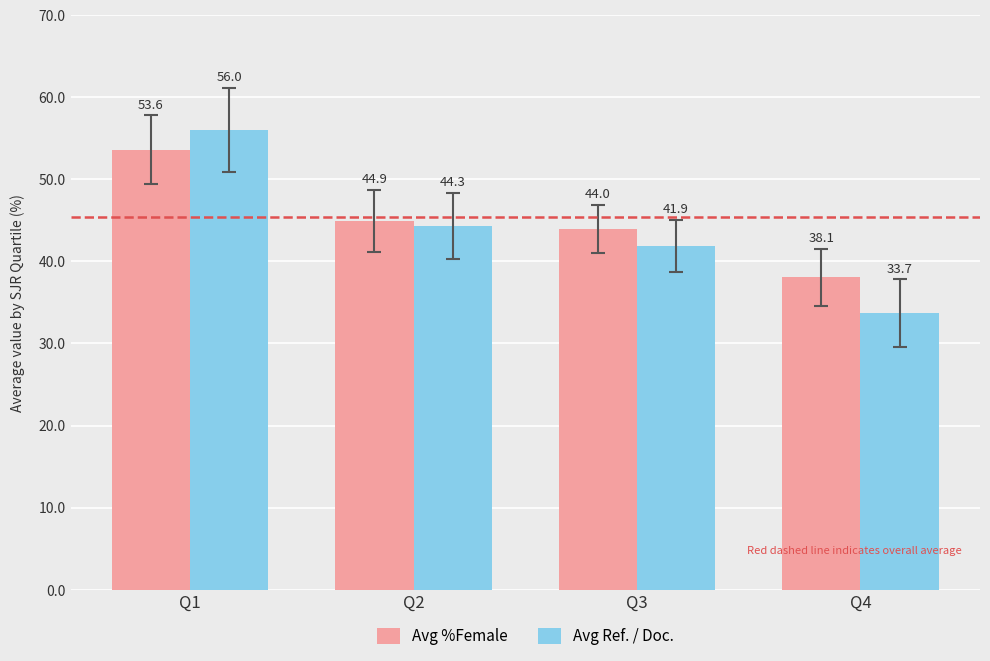

Which series has the largest total across all categories?

Avg %Female